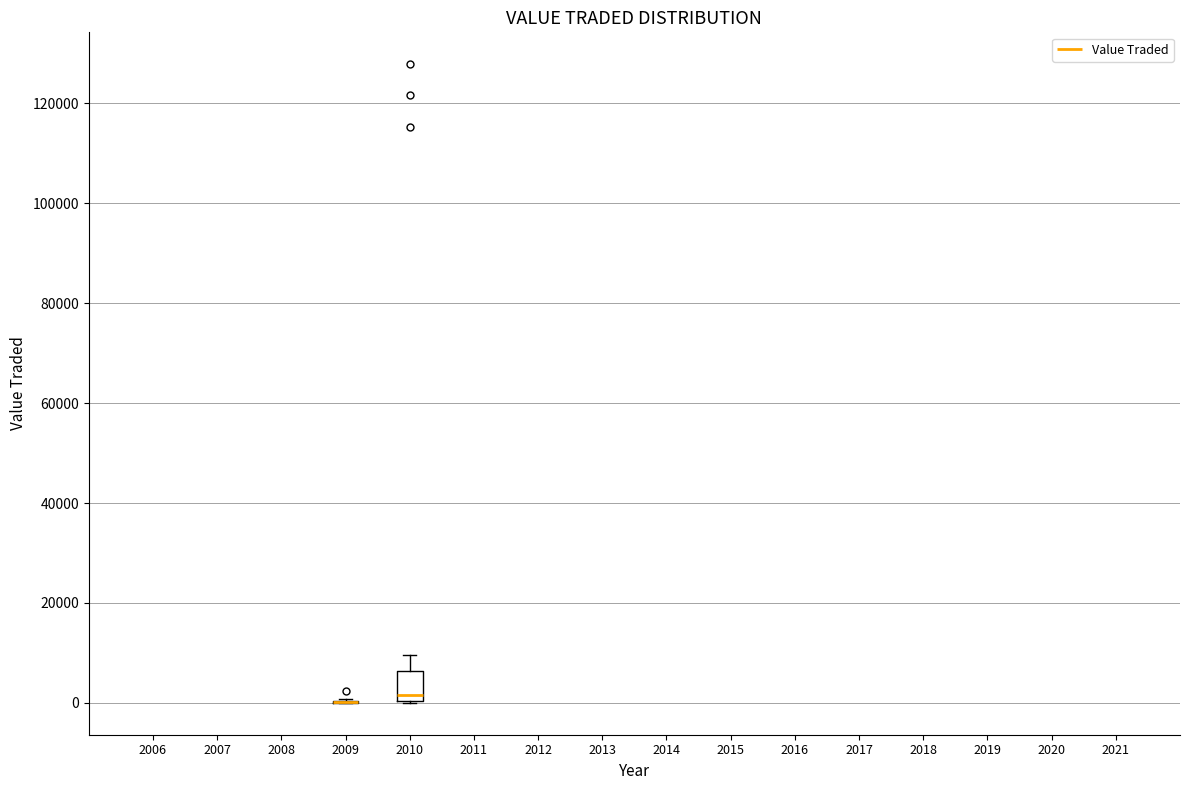

Reading left to right, read every box against the y-axis: the position of its median line, the range the box covers, and the ends of its whiskers. The values are not printed on the chart, so give them approximately, as read against the axis.

2009: box collapsed to a line at 0, whiskers 0 to 0
2010: median 2000, box 0 to 6000, whiskers 0 to 10000